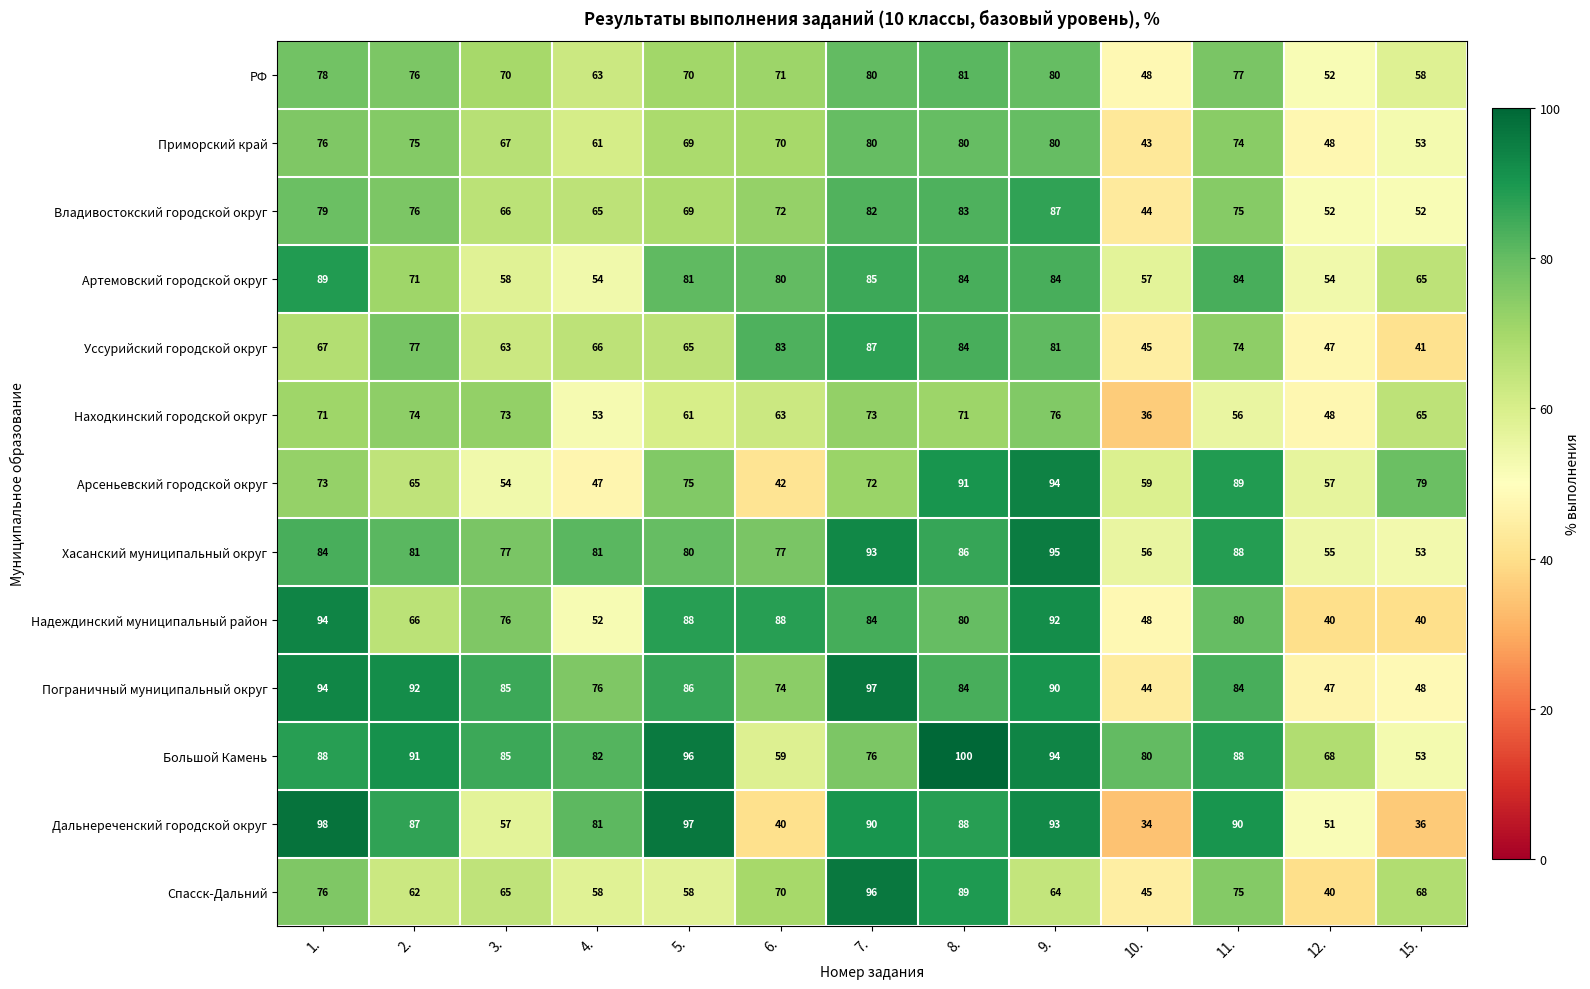

At which label is Большой Камень closest to 76?

7.